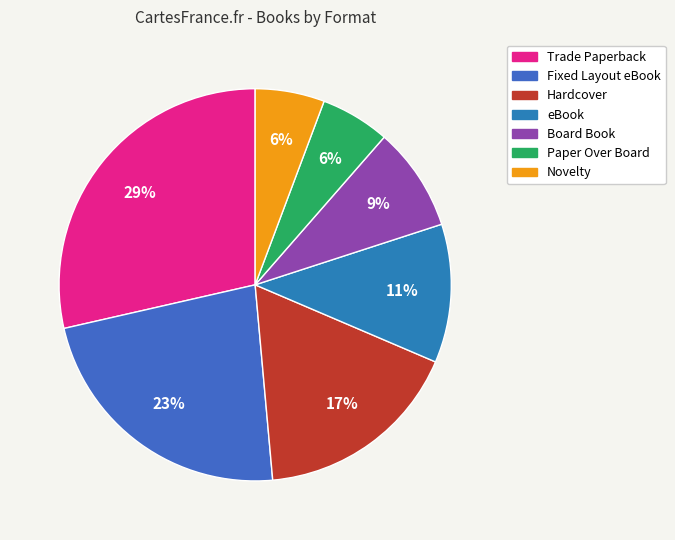

Between Board Book and eBook, which is larger?

eBook